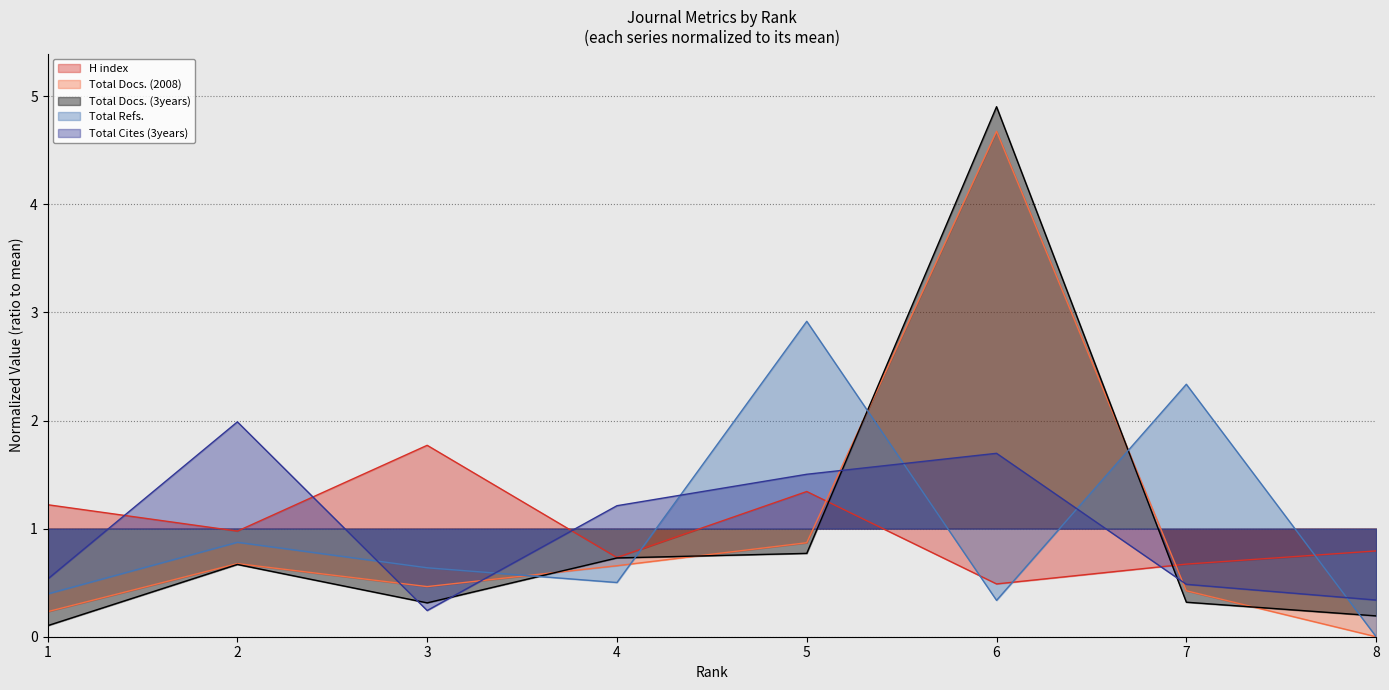

How many times do Total Docs. (3years) and Total Docs. (2008) cross each other?

5